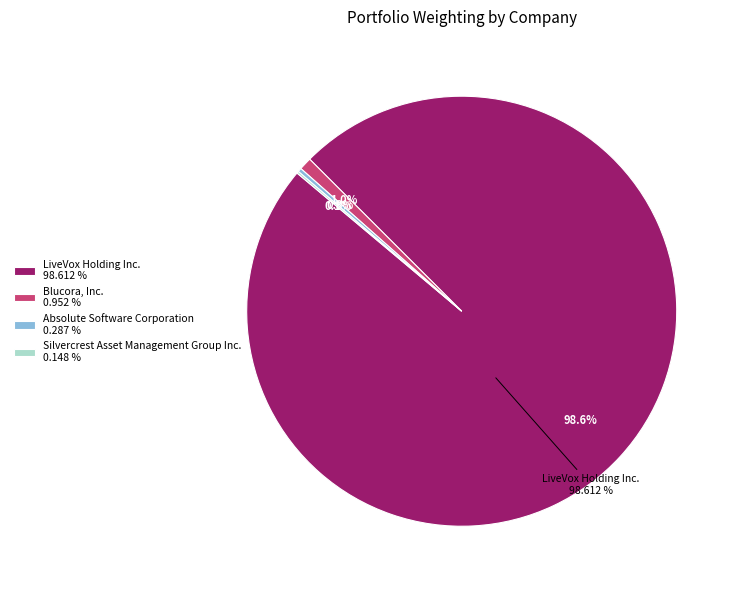

Does any single category account for the majority?

Yes